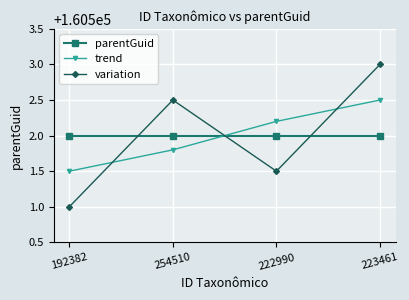

How many times do variation and parentGuid cross each other?

3